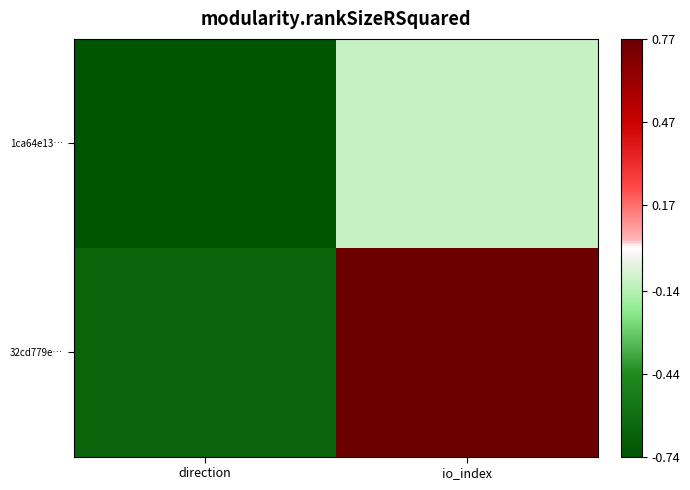

What is the total value across all series at io_index?

0.7